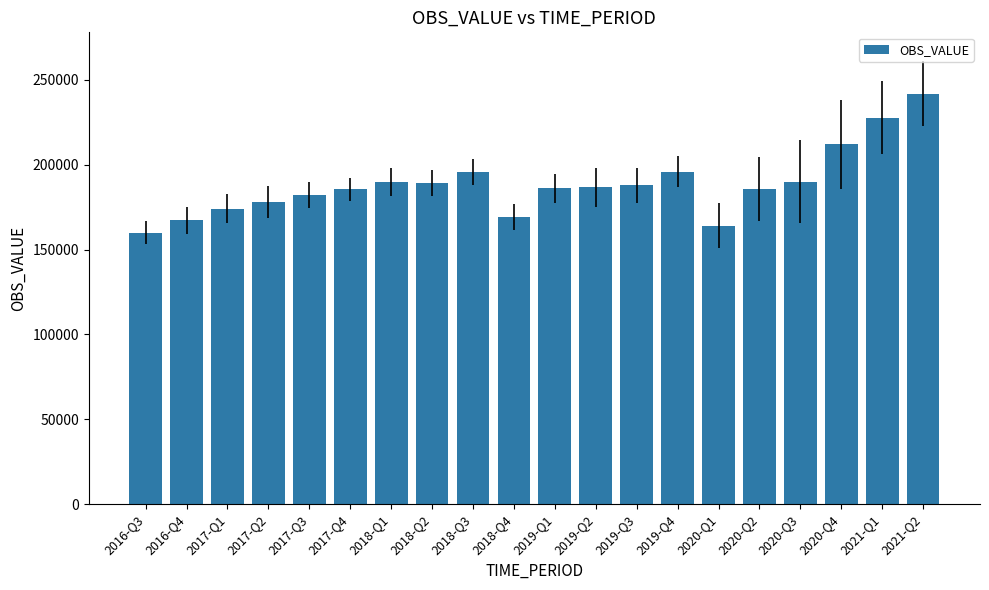

How many bars are there in total?

20